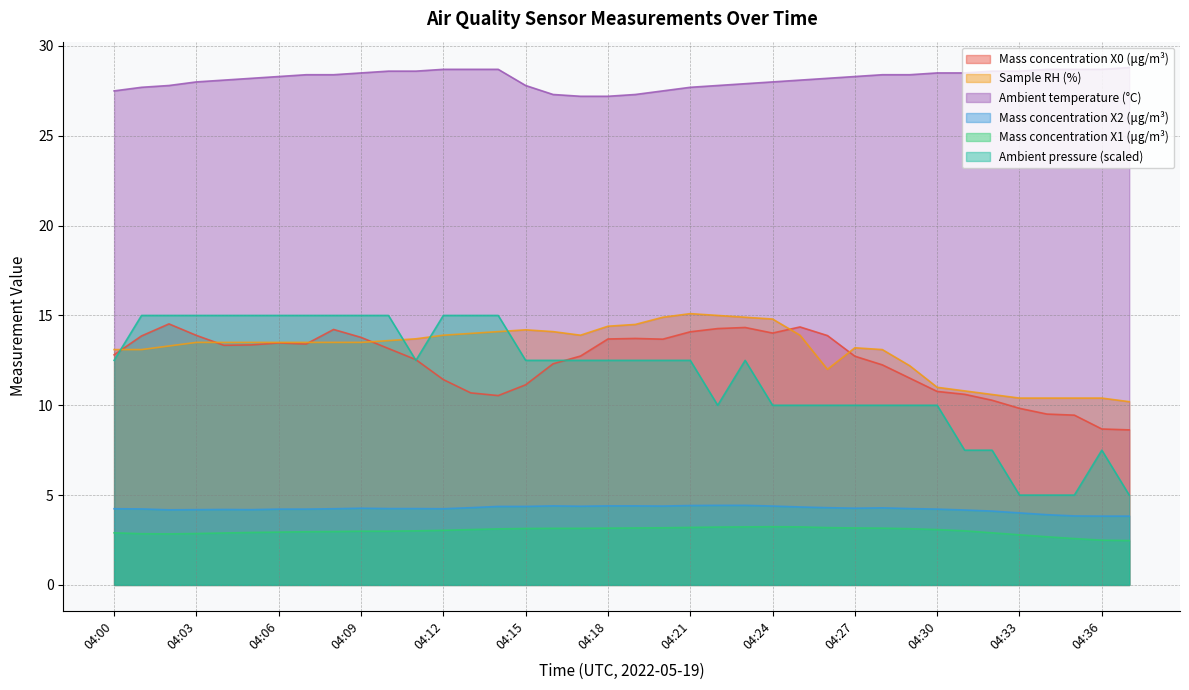

True or false: Ambient pressure (hPa) and Ambient temperature (°C) intersect in this chart.

False